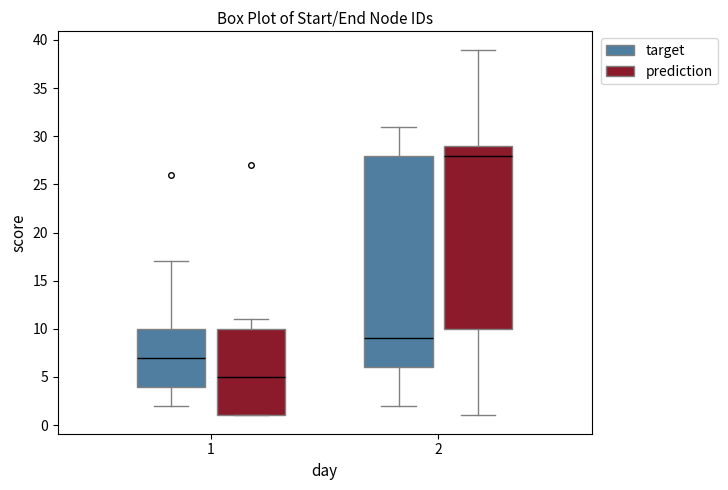

Reading left to right, read every box against the y-axis: the position of its median line, the range the box covers, and the ends of its whiskers. The values are not printed on the chart, so give them approximately, as read against the axis.

1 (target): median 7, box 4 to 10, whiskers 2 to 17
1 (prediction): median 5, box 1 to 10, whiskers 1 to 11
2 (target): median 9, box 6 to 28, whiskers 2 to 31
2 (prediction): median 28, box 10 to 29, whiskers 1 to 39